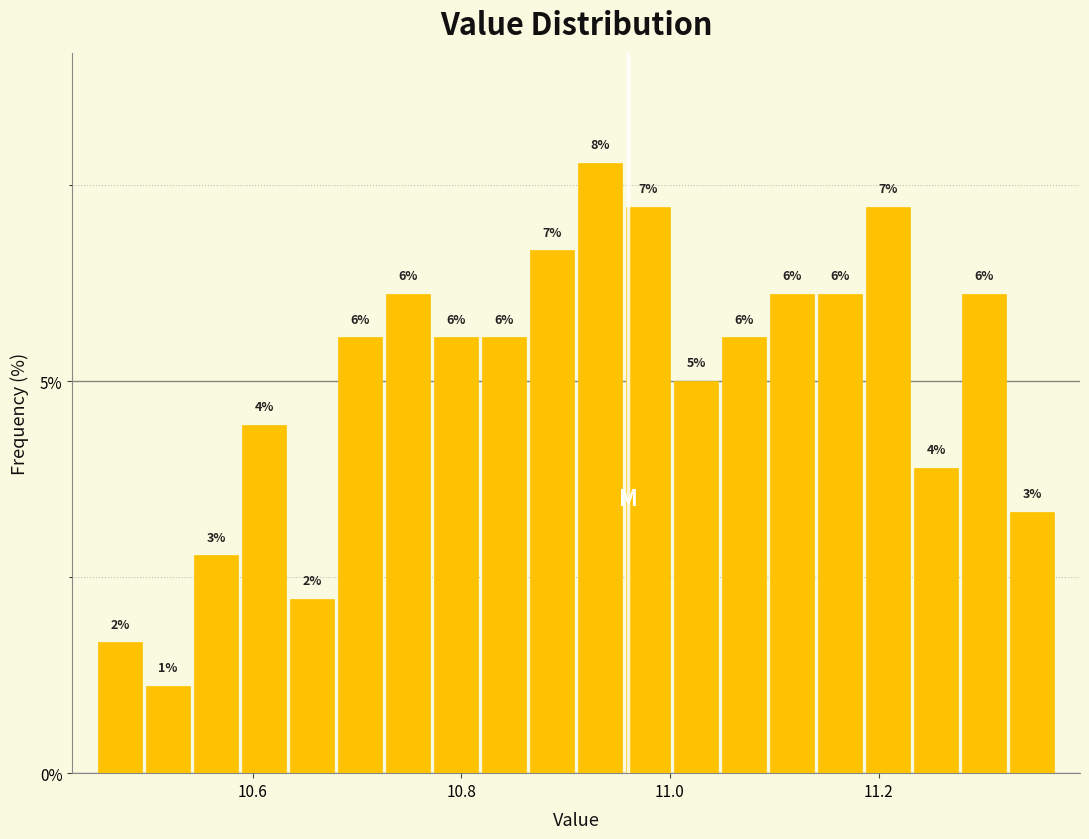

Read against the x-axis, roughly where is the centre of the tallest bar?

10.94